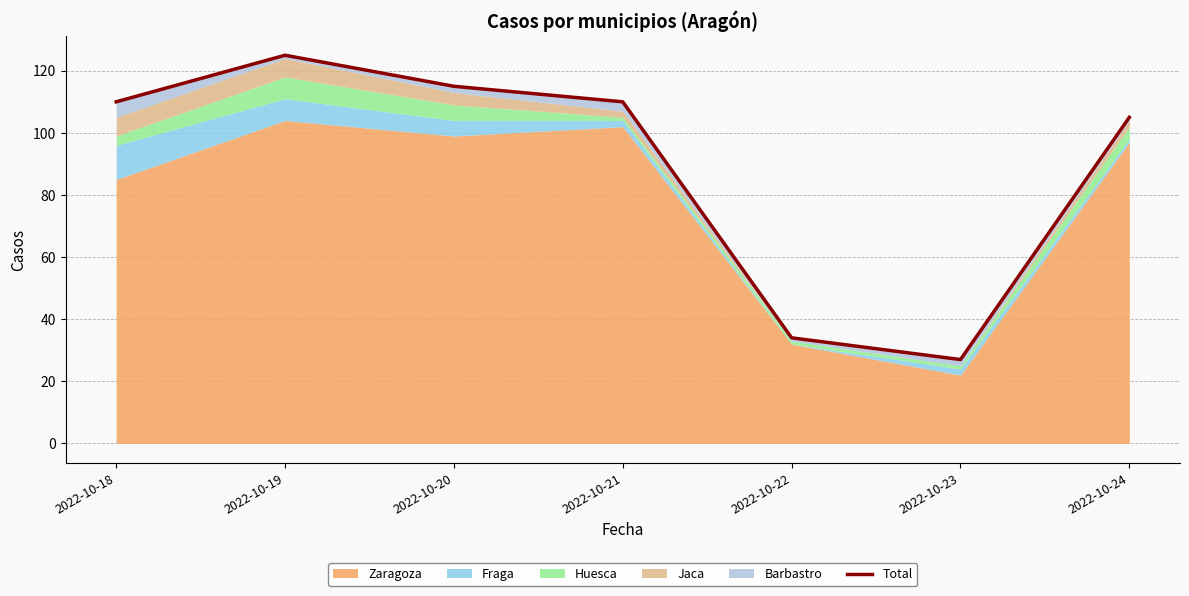

What is the difference between the second highest and second lowest values?

81